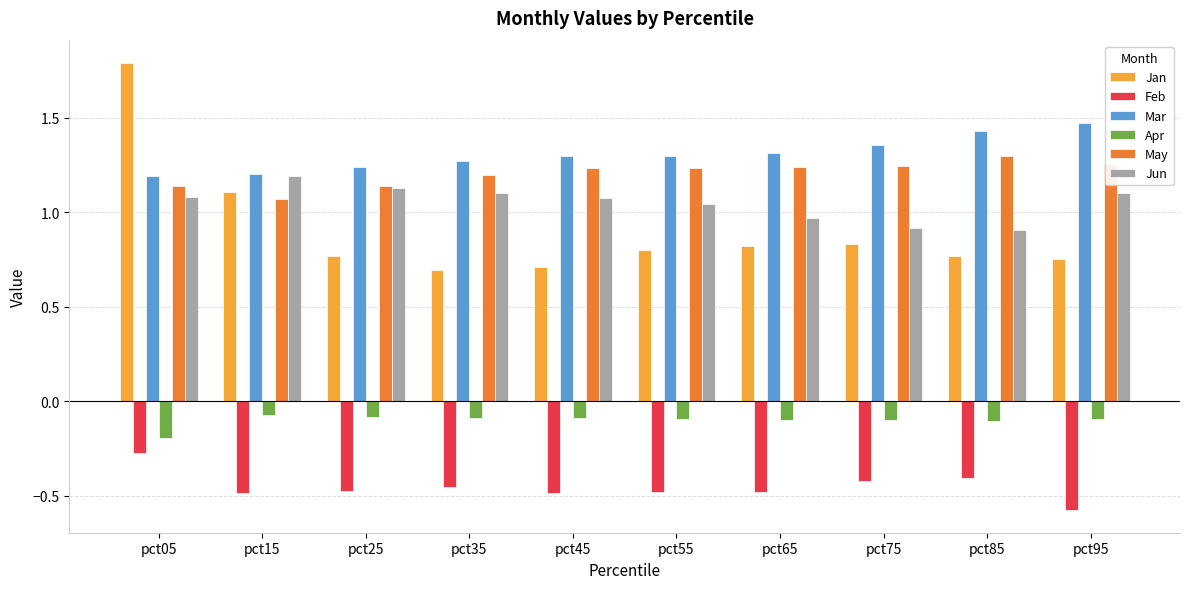

How many bars are there in total?

60